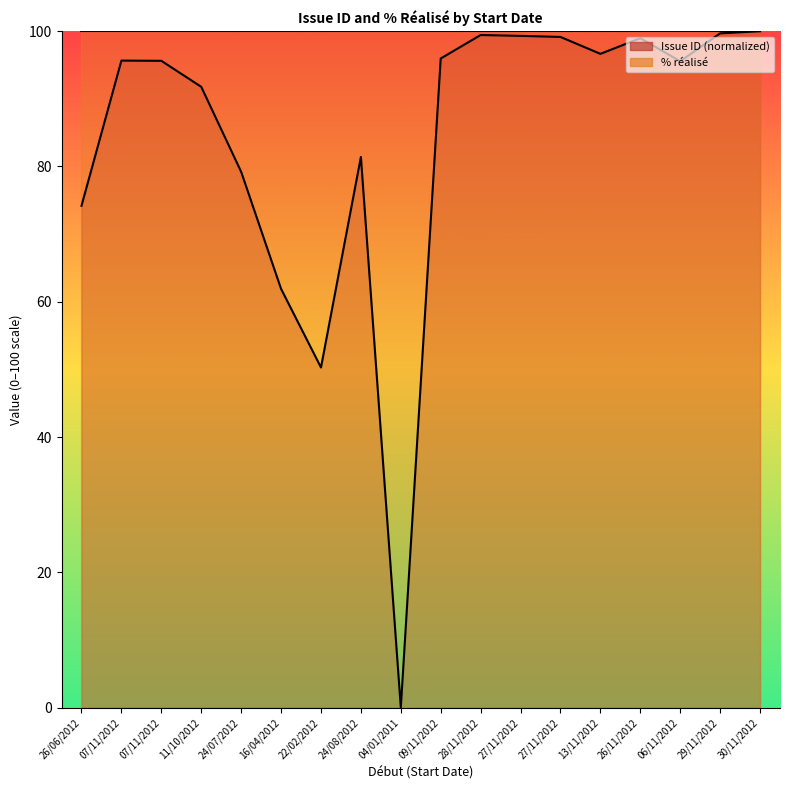

What is the ratio of the value at 06/11/2012 to the value at 07/11/2012?

1.0